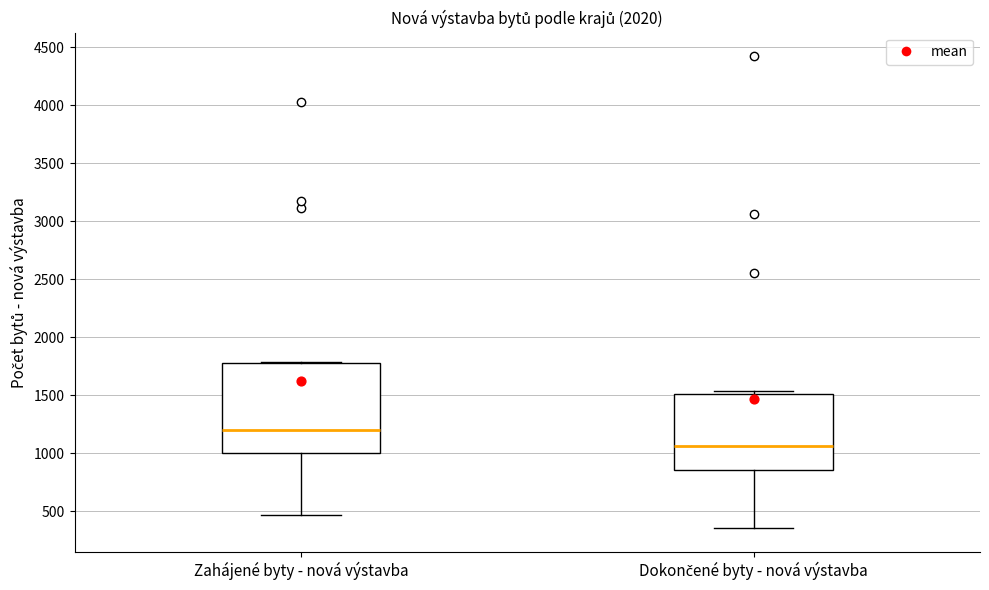

Comparing the boxes themselves (not the whiskers), which one is the tallest?

Zahájené byty - nová výstavba